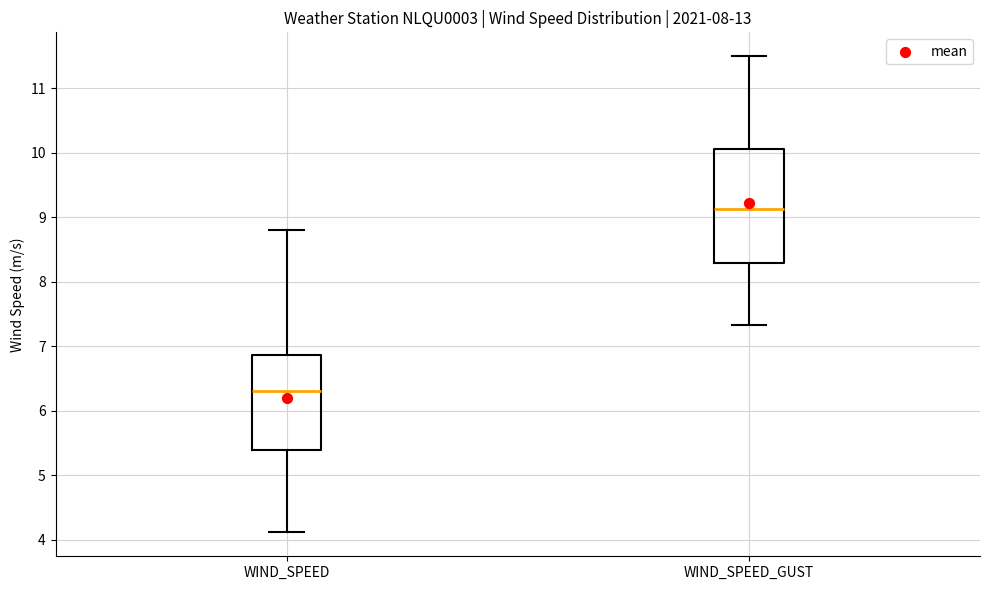

Comparing the boxes themselves (not the whiskers), which one is the tallest?

WIND_SPEED_GUST